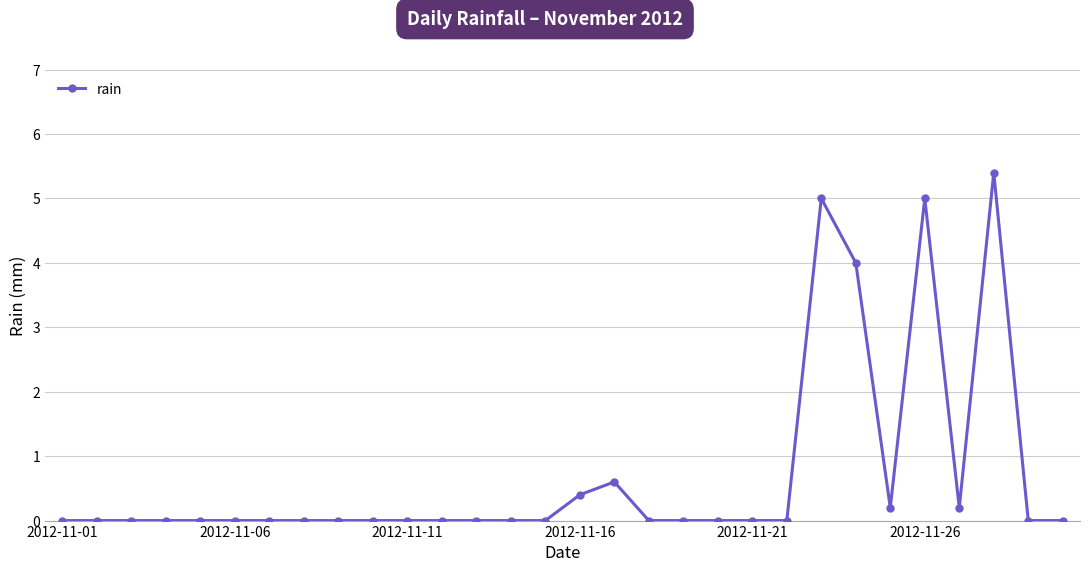

Reading right to left, what are all the values shown in this chart?

0.0	0.0	5.4	0.2	5.0	0.2	4.0	5.0	0.0	0.0	0.0	0.0	0.0	0.6	0.4	0.0	0.0	0.0	0.0	0.0	0.0	0.0	0.0	0.0	0.0	0.0	0.0	0.0	0.0	0.0